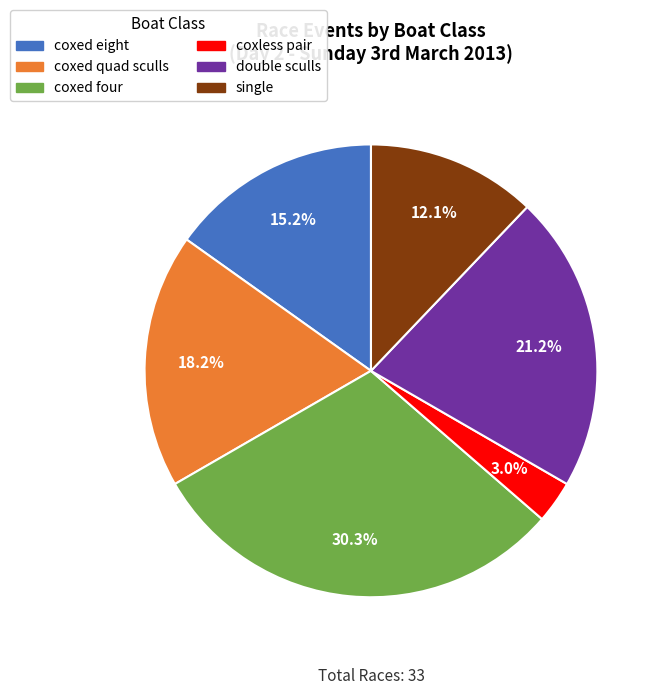

Count the number of slices in the pie.

6